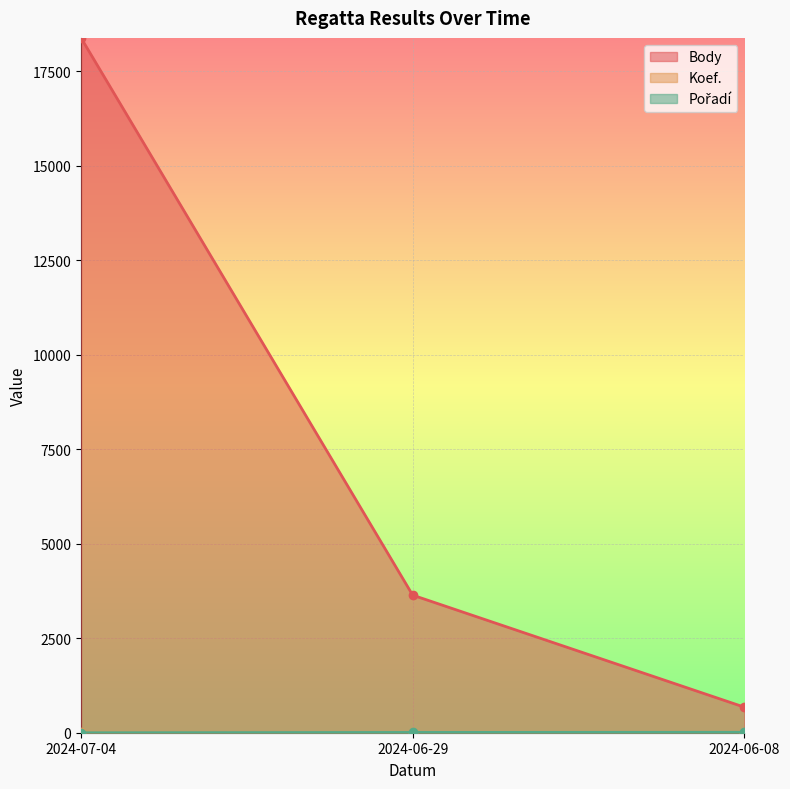

At which category does the chart reach its peak across all series?

2024-07-04